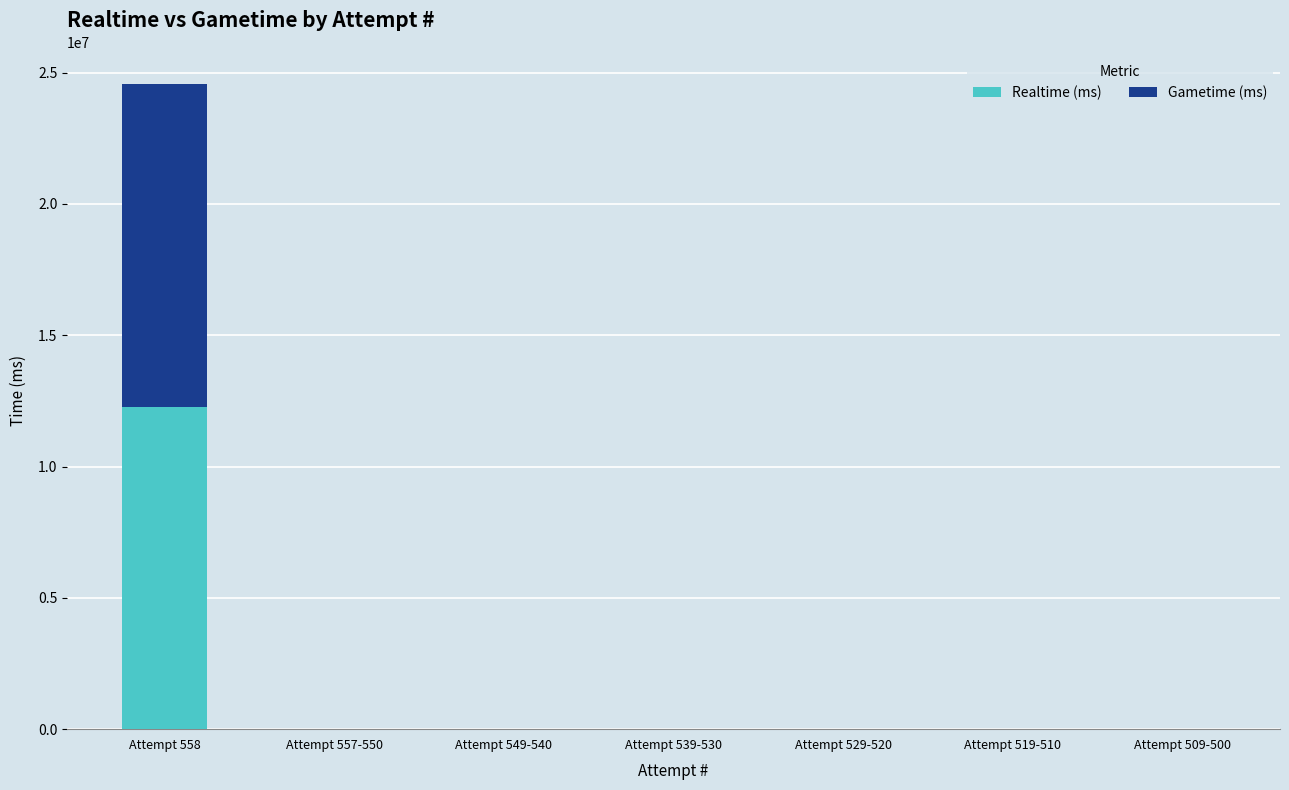

Reading left to right, transcribe the values for Realtime (ms).

Attempt 558=12279075	Attempt 557-550=0	Attempt 549-540=0	Attempt 539-530=0	Attempt 529-520=0	Attempt 519-510=0	Attempt 509-500=0